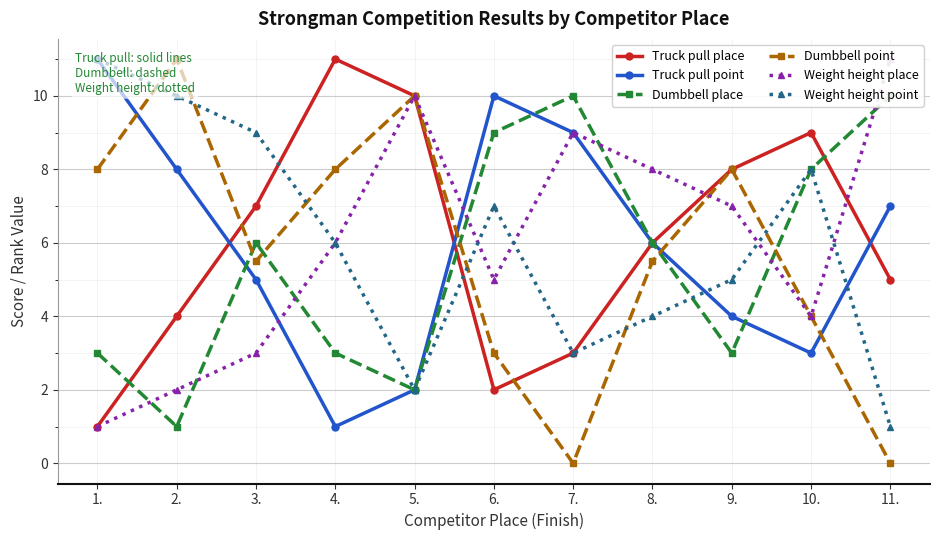

Is it true that Truck pull place equals 5.2 at 7.?

False